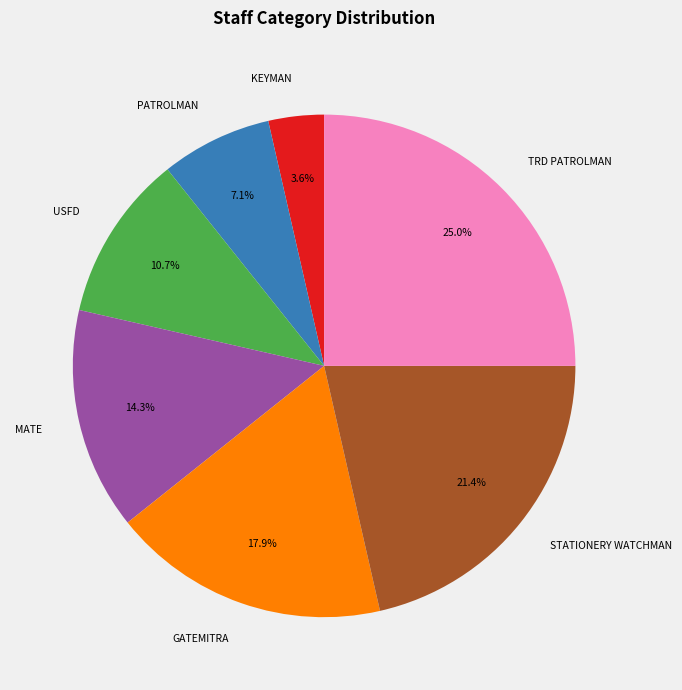

Do MATE and STATIONERY WATCHMAN together represent more than half of the pie?

No